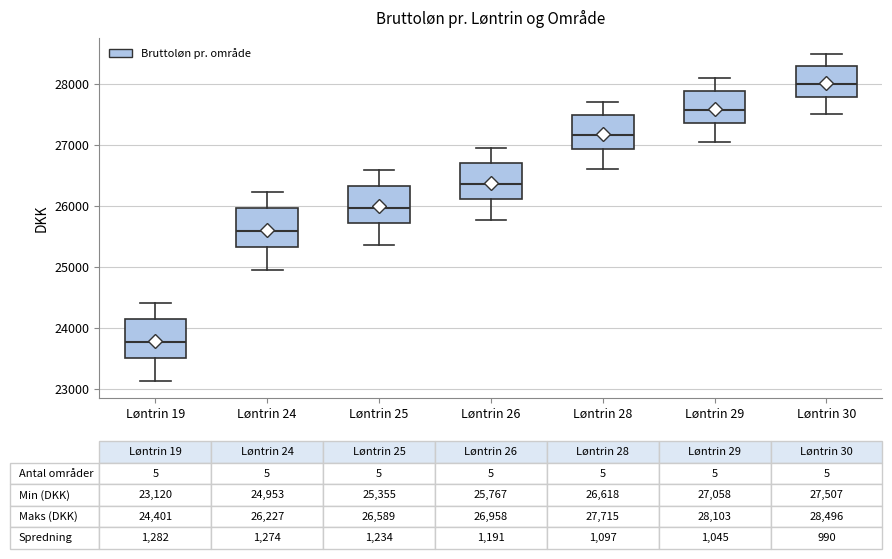

Which box has the lowest median line?

Løntrin 19